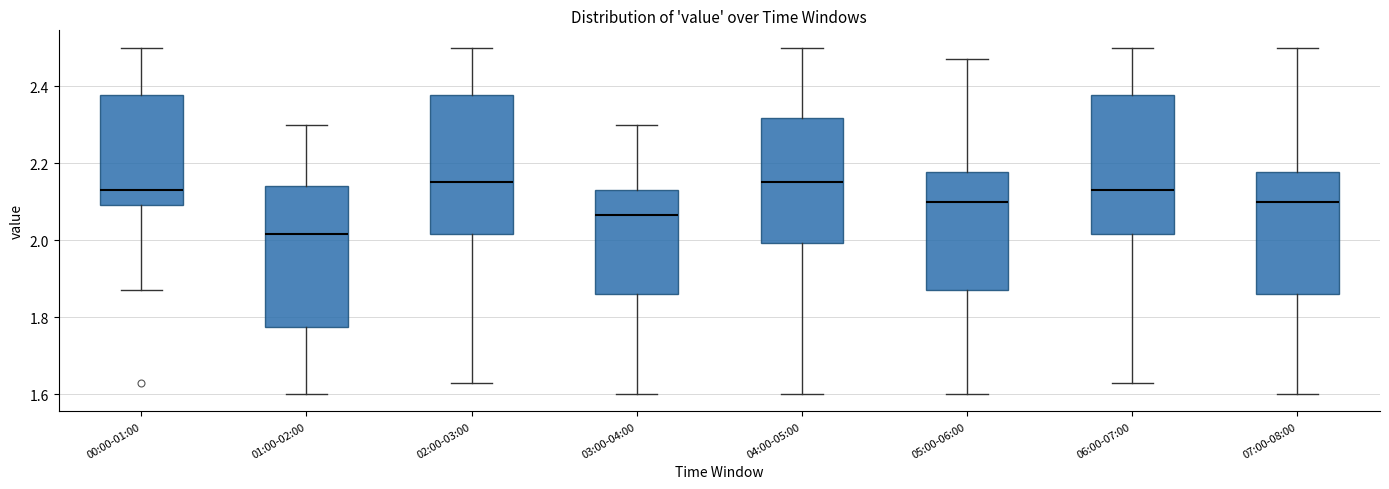

Where does the lower whisker of the box for 03:00-04:00 end on the y-axis? The values are not printed on the chart, so give them approximately, as read against the axis.

1.60